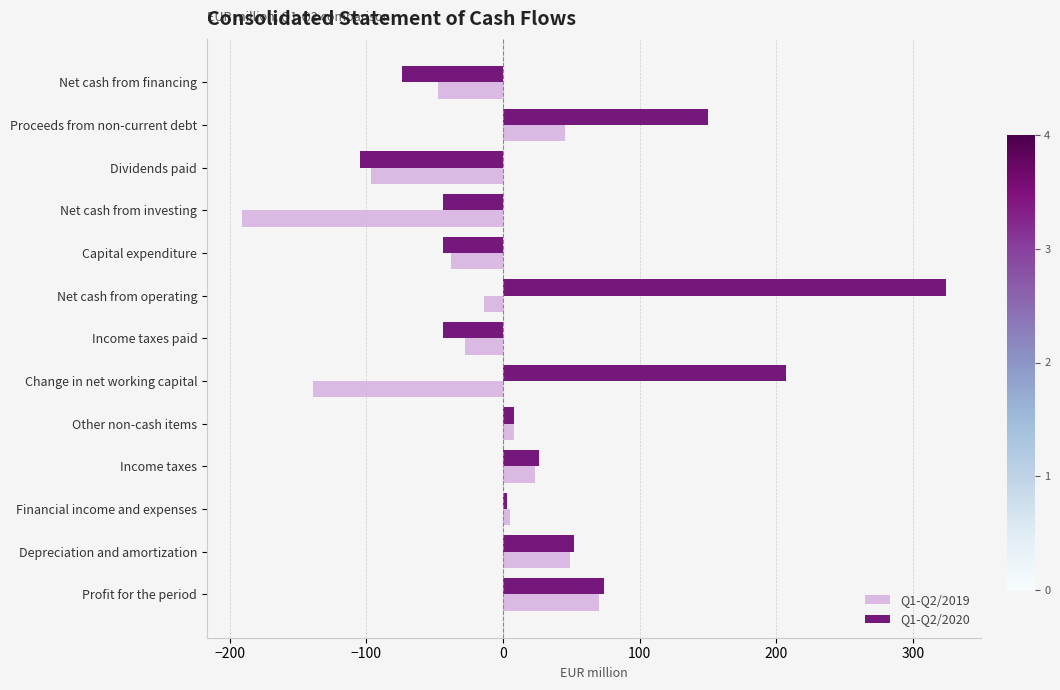

How many categories are shown in the chart?

13